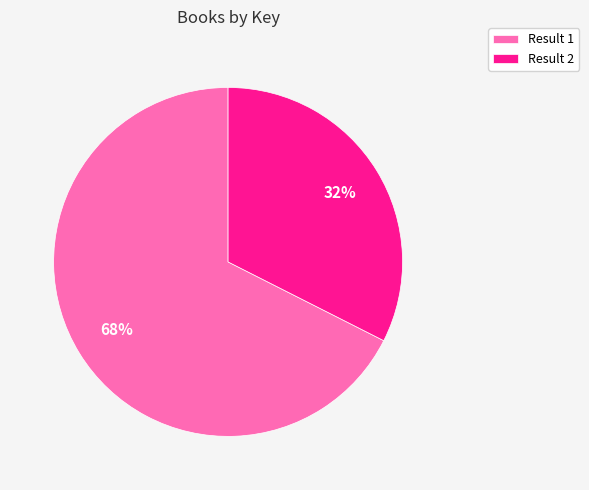

What percentage is the Result 2 slice, to the nearest percent?

32%